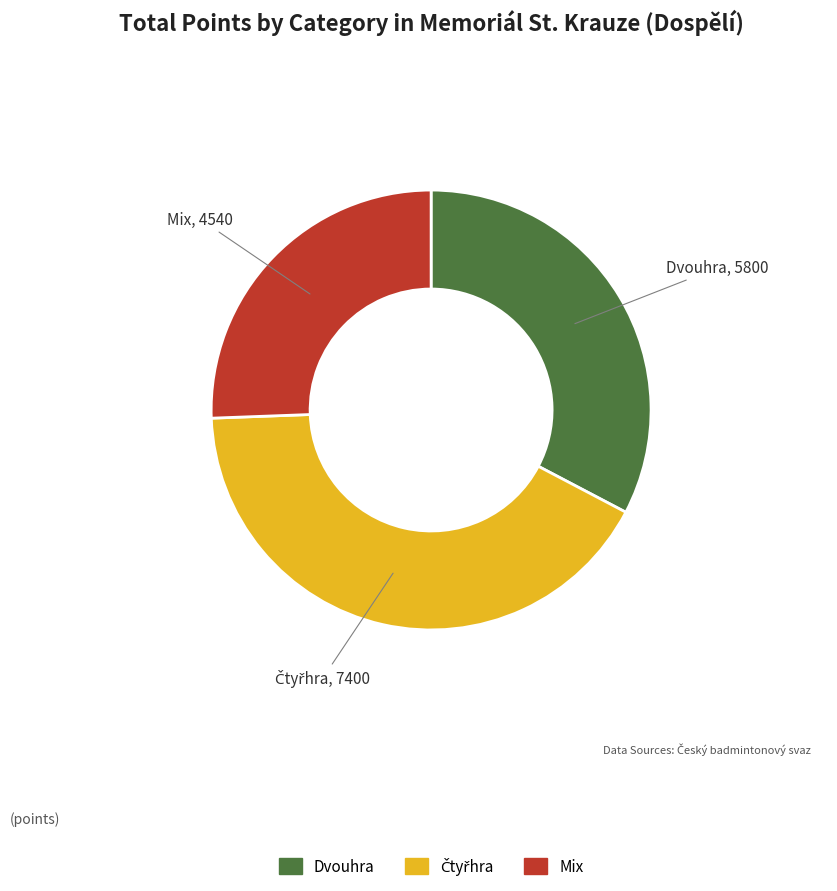

Is there a majority slice in this chart?

No